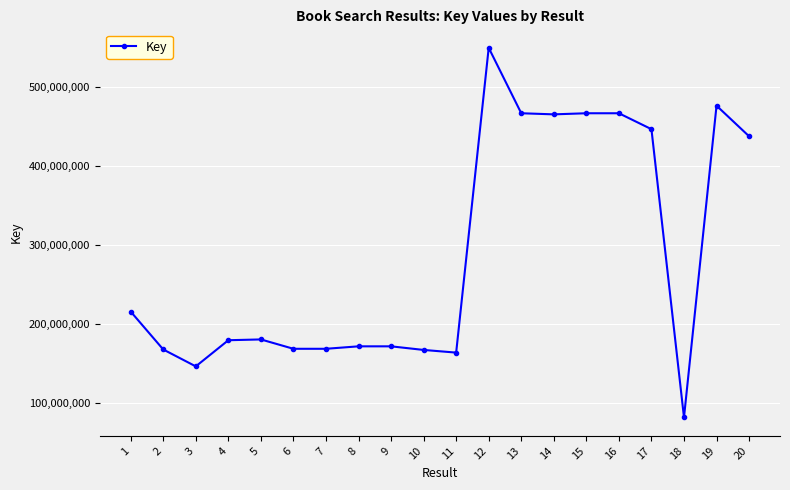

How many series are shown in this chart?

1